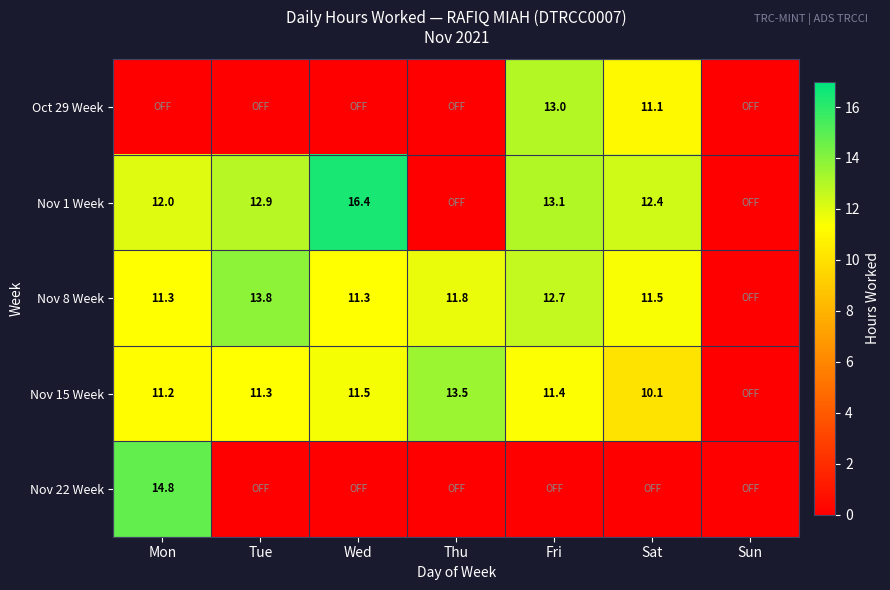

Is the value of Nov 8 Week at Sat greater than the value of Nov 15 Week at Sat?

Yes